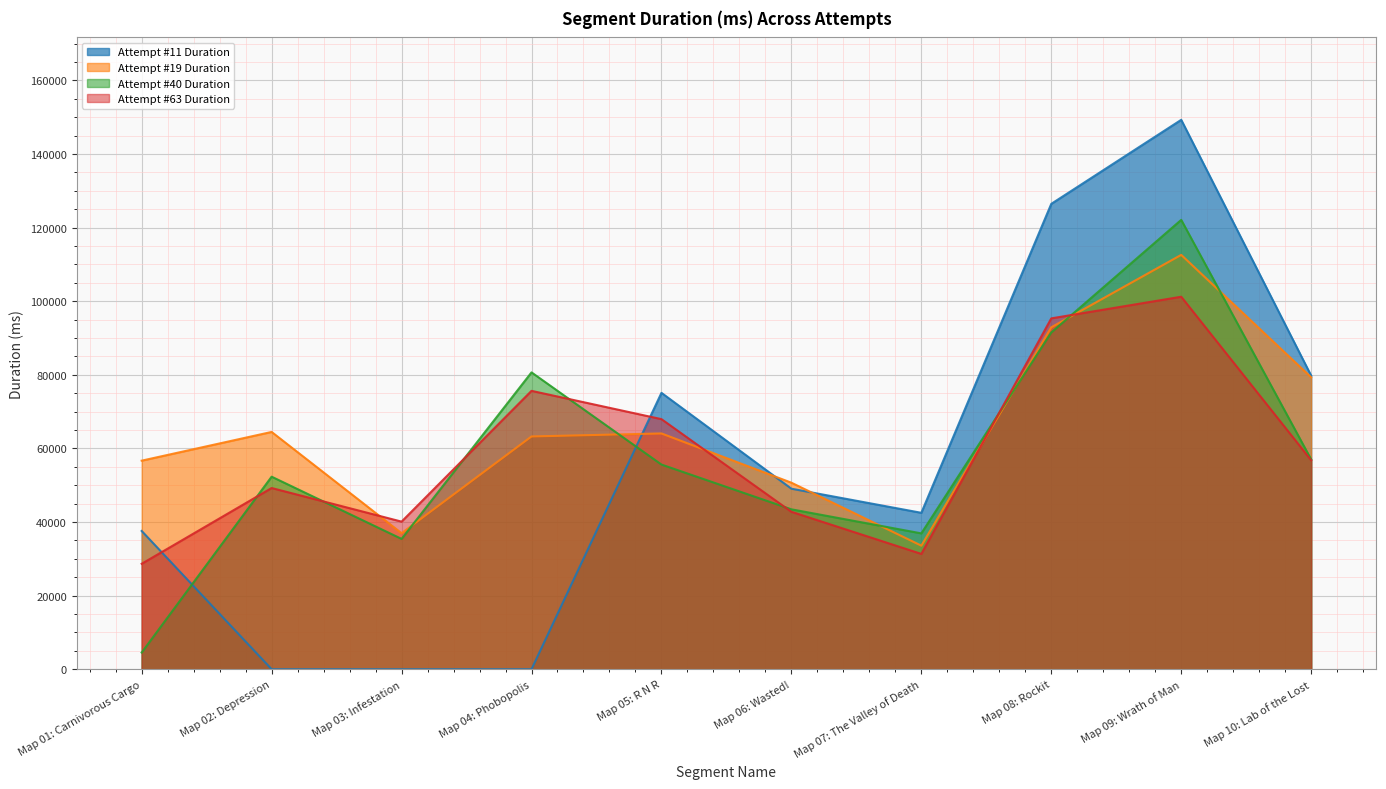

At which label does Attempt #63 Duration (line) first exceed 56781?

Map 04: Phobopolis